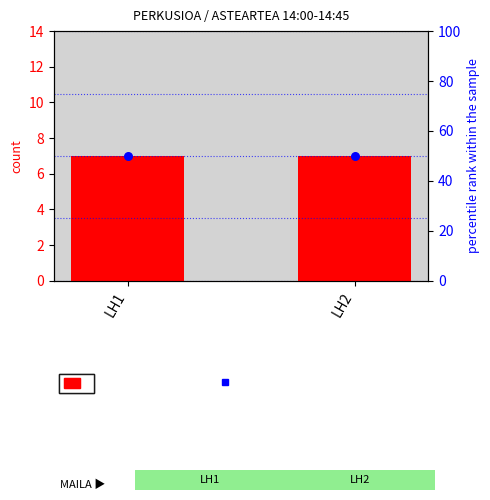

Is the value of count at LH1 greater than the value of percentile rank within the sample at LH1?

No